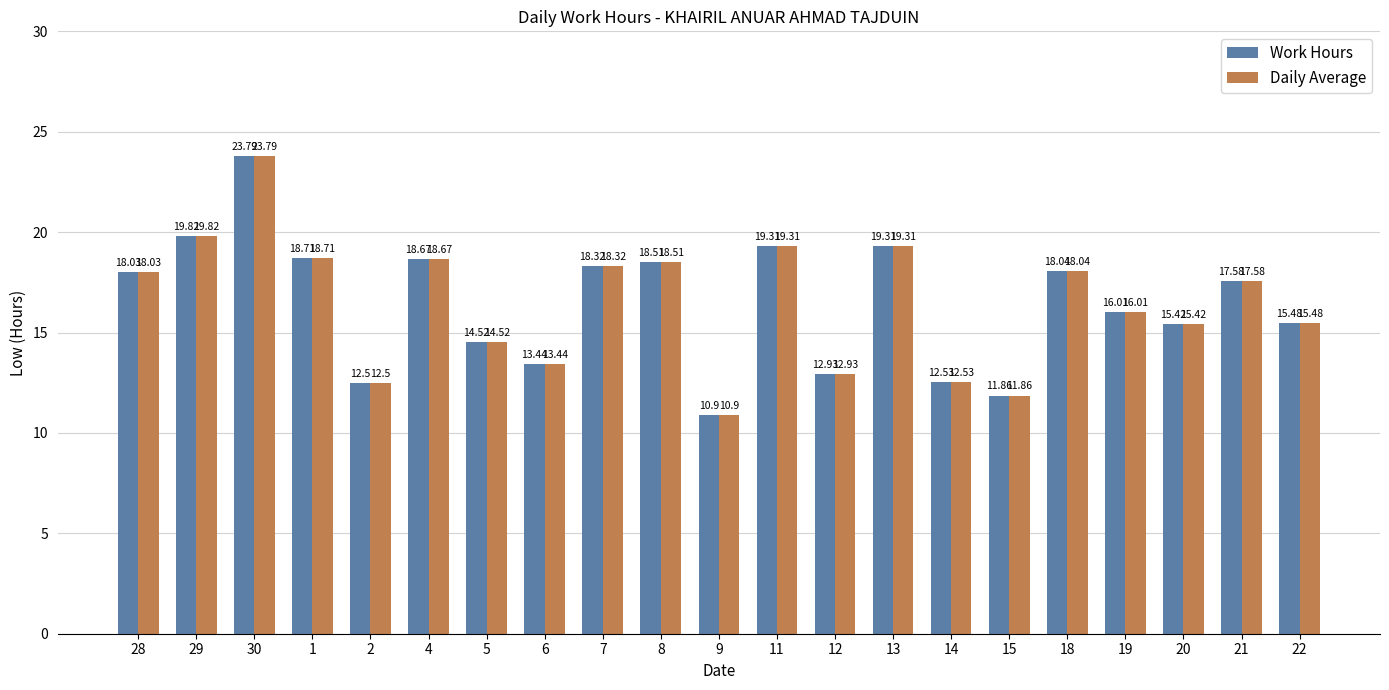

How many distinct data groups are displayed?

2